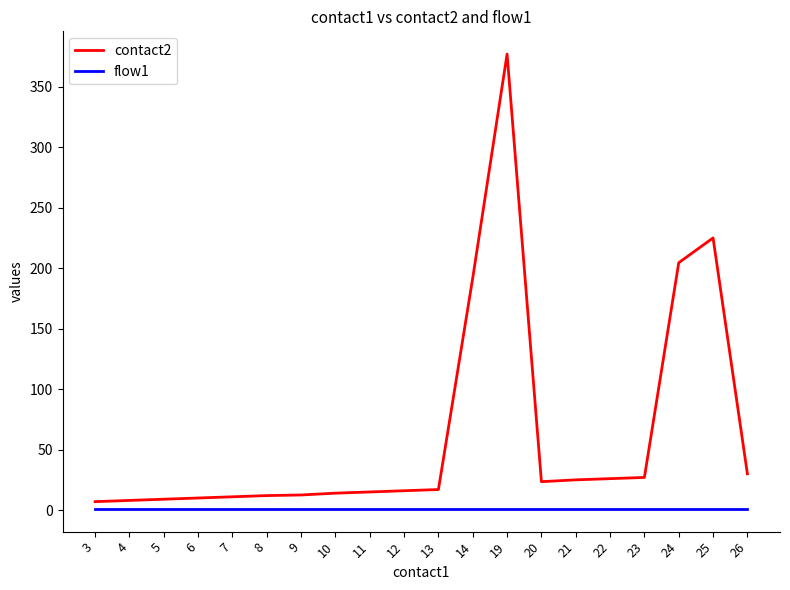

Is it true that contact2 equals 15.0 at 11?

True